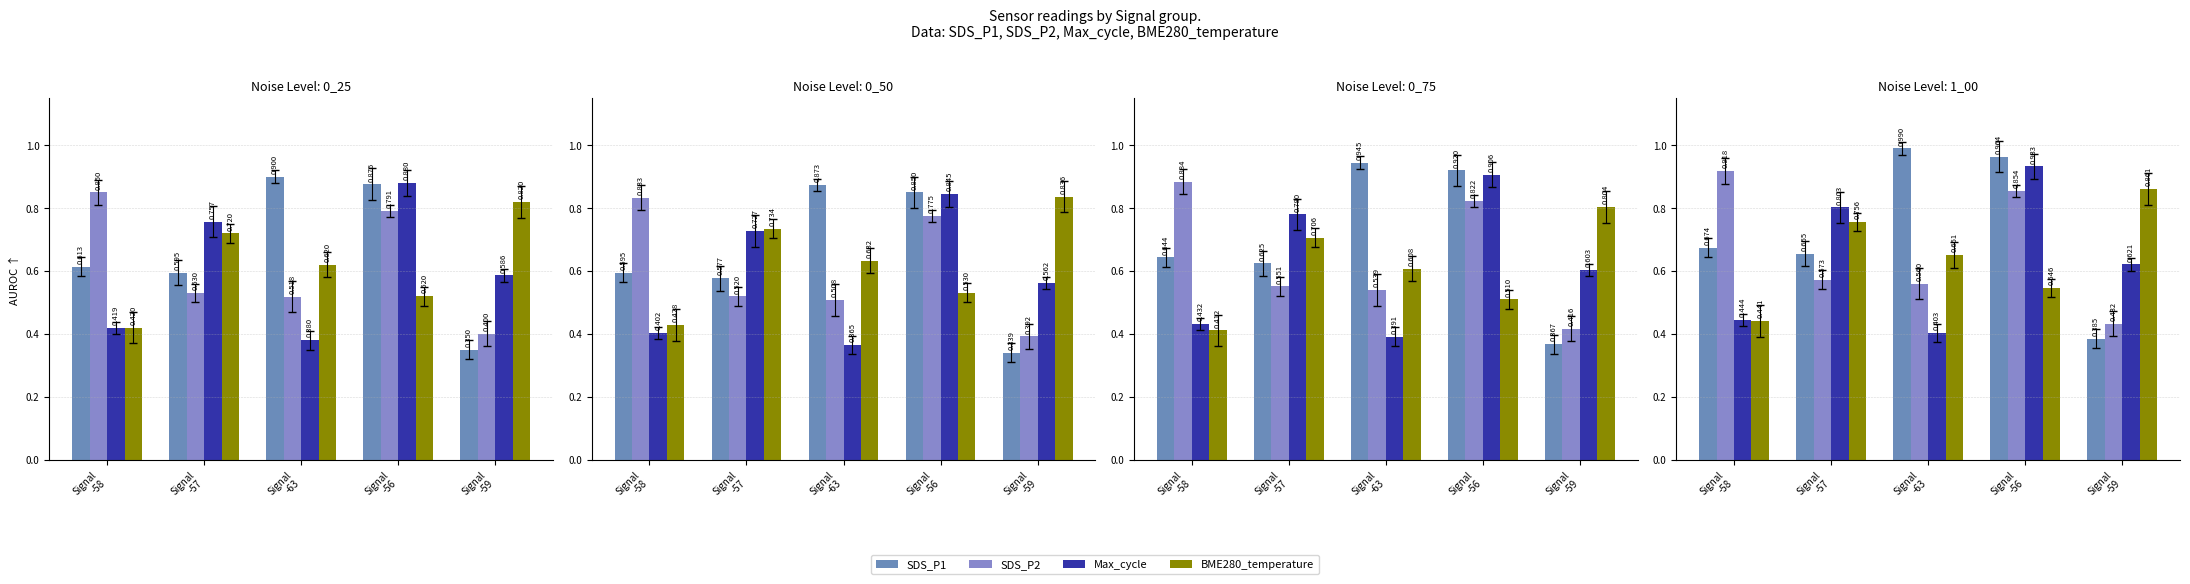

What is the spread (max minus min) of values at Signal
-63?

0.6